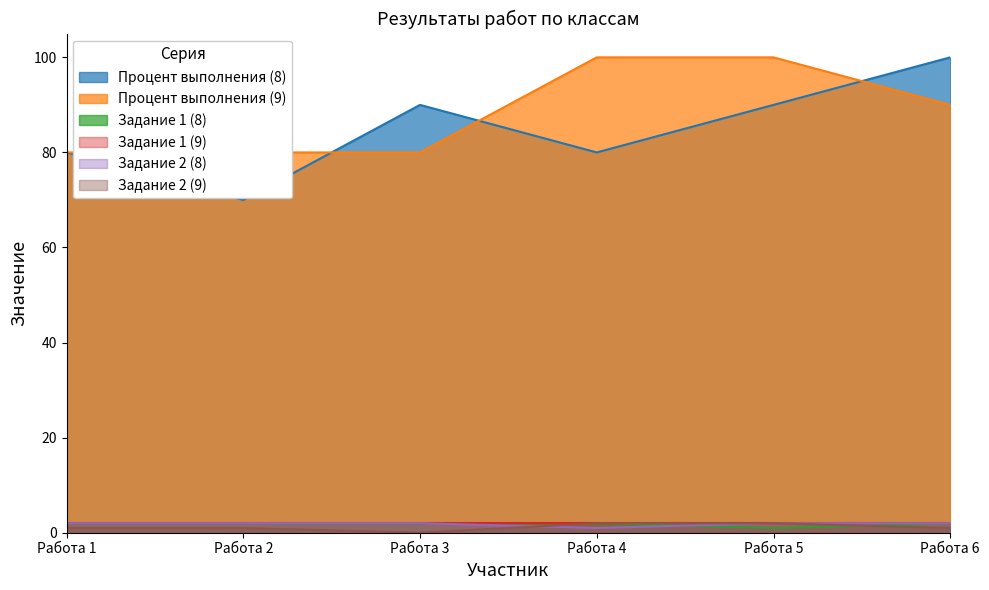

Is the value of Задание 1 (8) at Работа 2 greater than the value of Процент выполнения (8) at Работа 3?

No